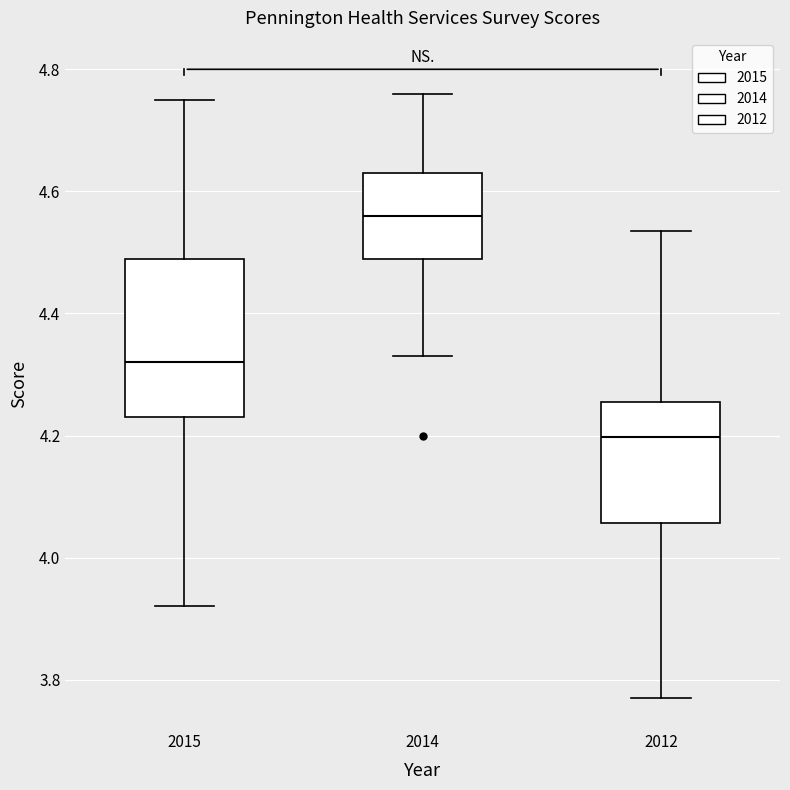

Which box is the tallest, from its lower edge to its upper edge?

2015